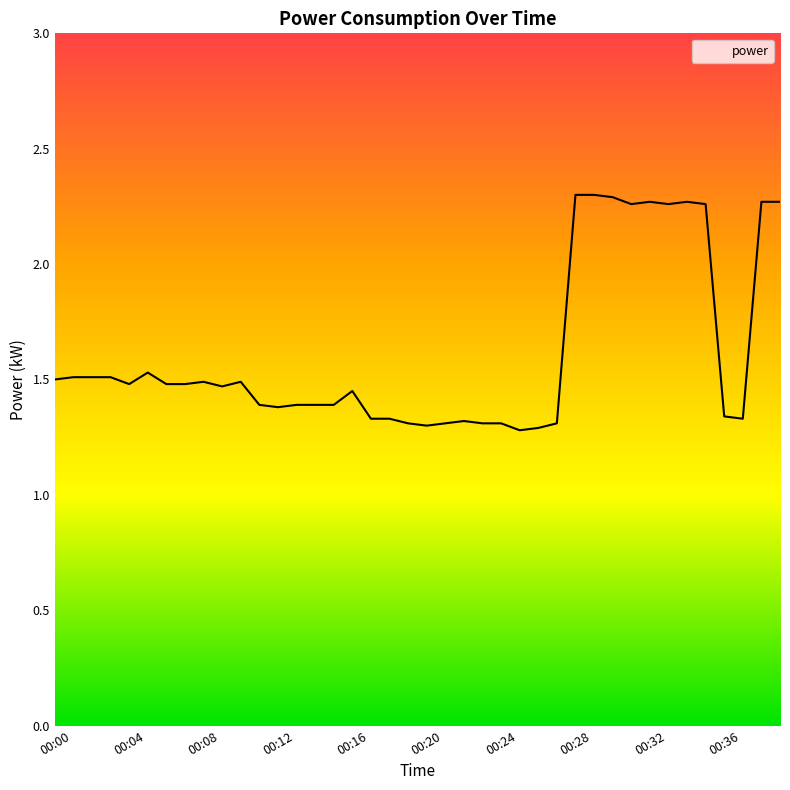

What is the difference between the maximum and minimum values?

1.0